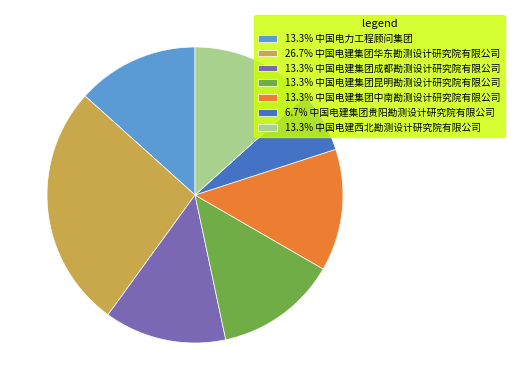

How many slices are in this pie chart?

7